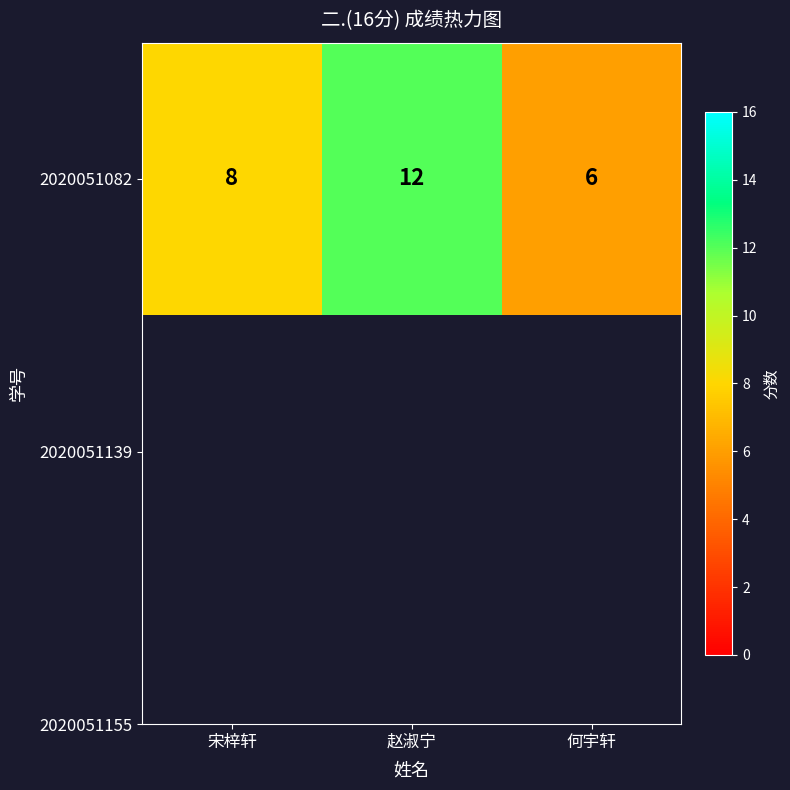

How many data points does each series have?

3